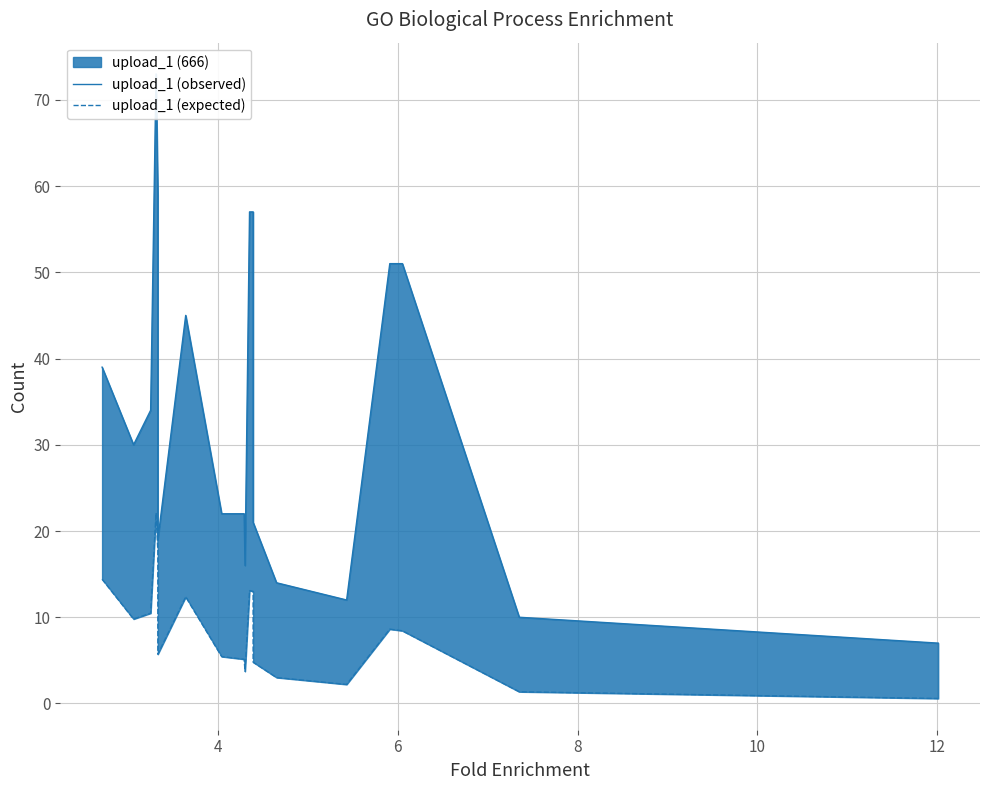

What is the average value of the upload_1 (expected) series?

8.4